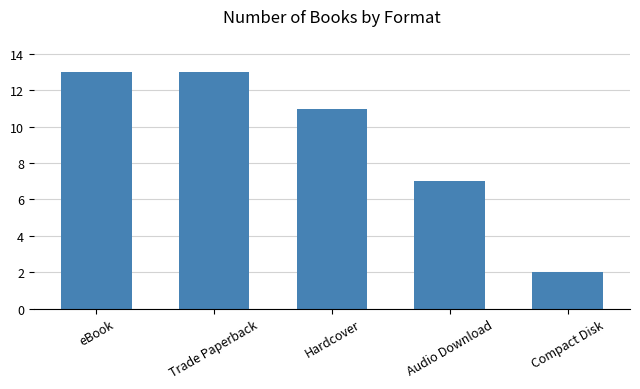

What is the sum of the values at Compact Disk and Audio Download?

9